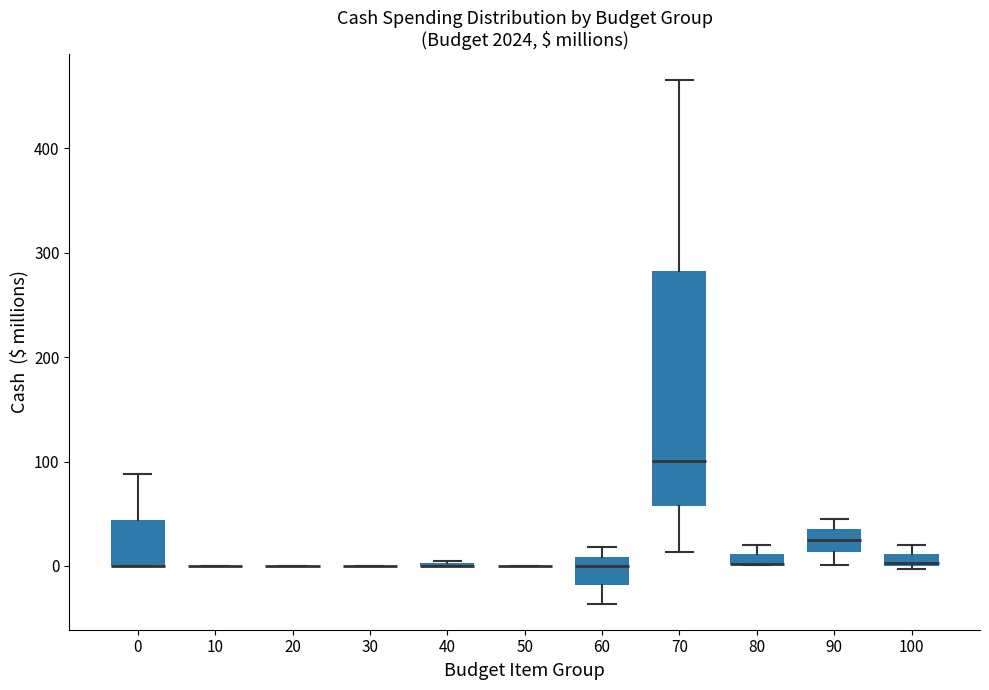

Comparing the boxes themselves (not the whiskers), which one is the tallest?

70